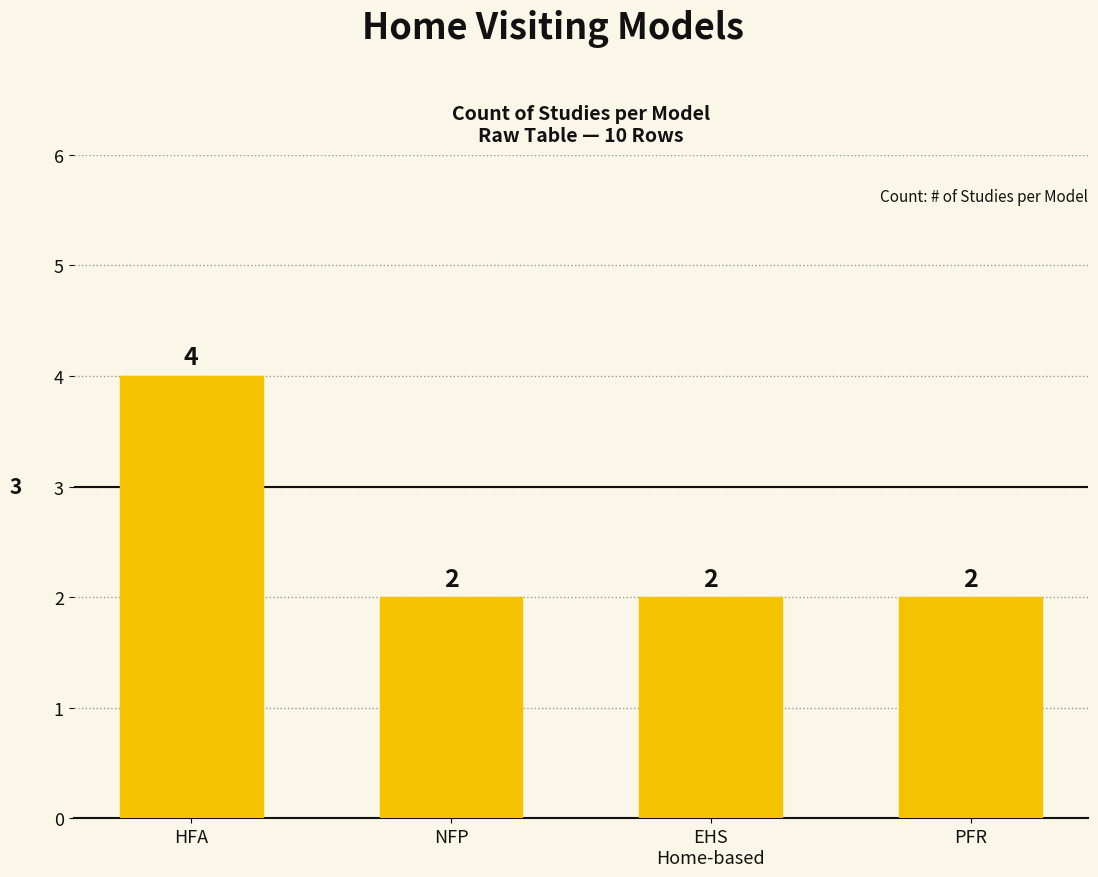

What is the ratio of the value at HFA to the value at NFP?

2.0